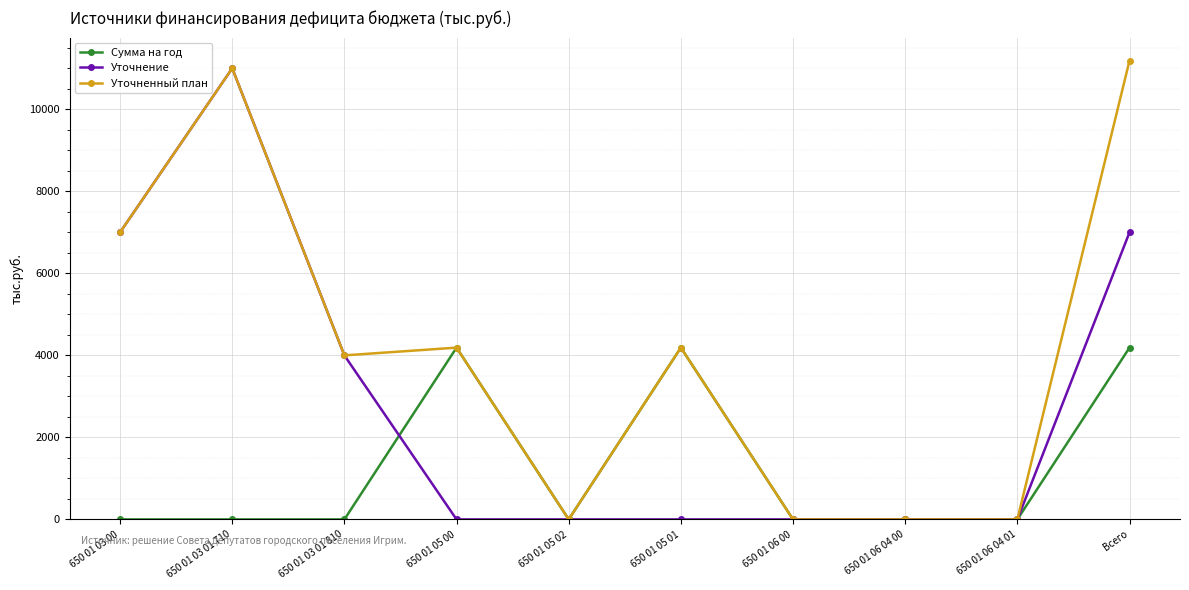

Count the number of data series in this chart.

3